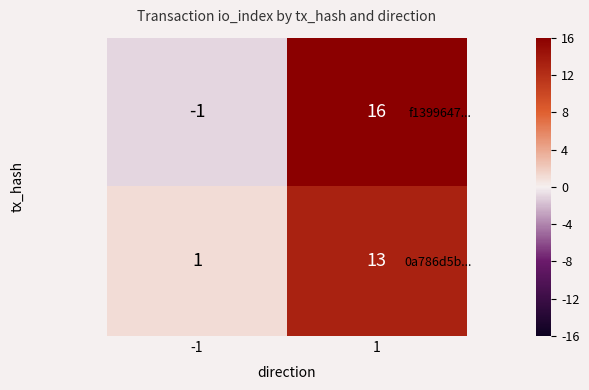

At which category is the sum across all series the highest?

1